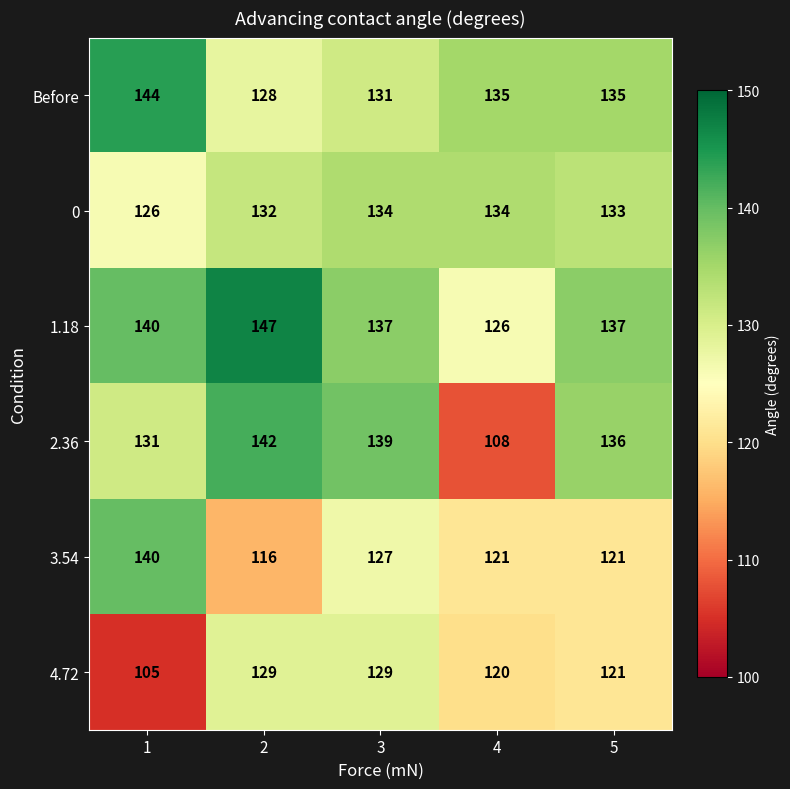

Which series changed the most between 2 and 5?

1.18